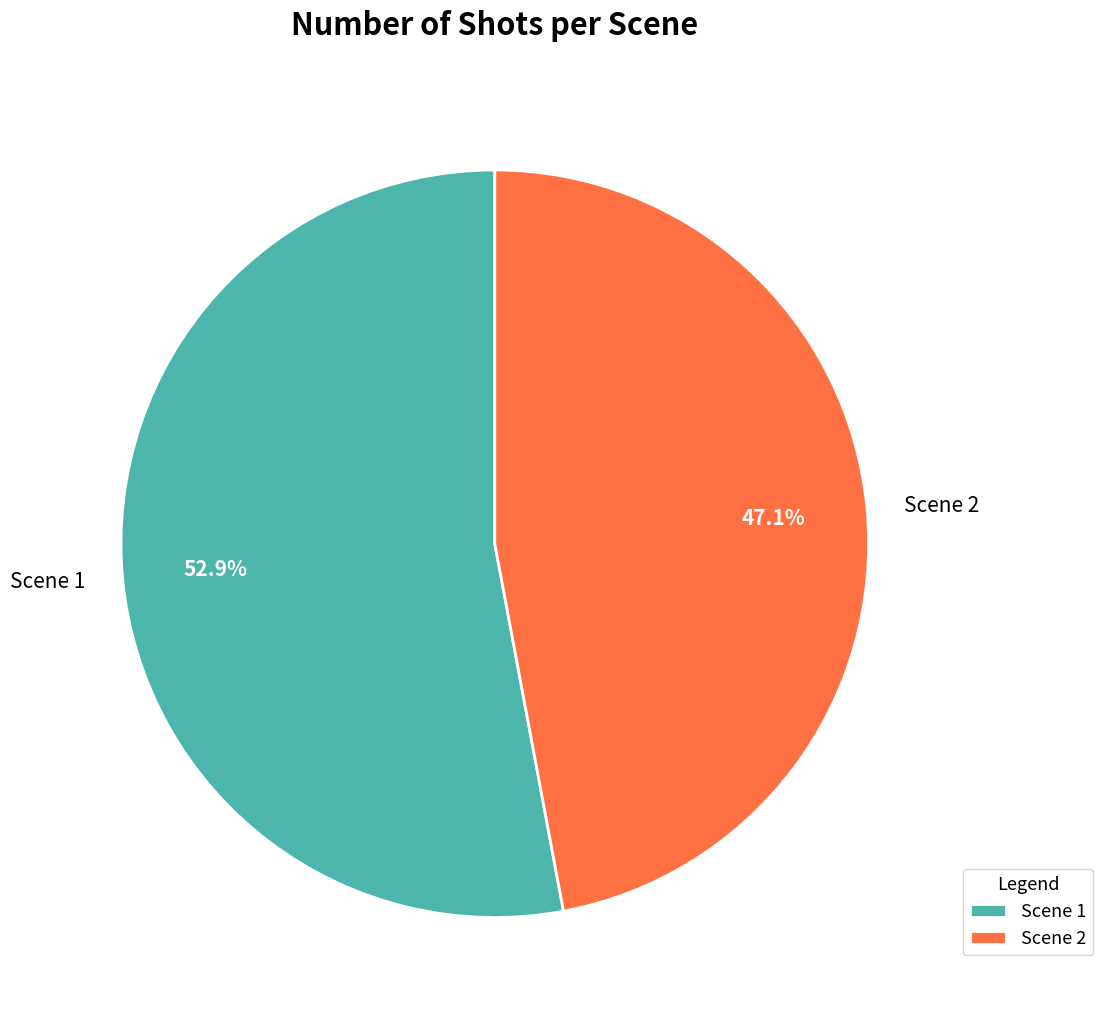

Which has a higher value, Scene 1 or Scene 2?

Scene 1